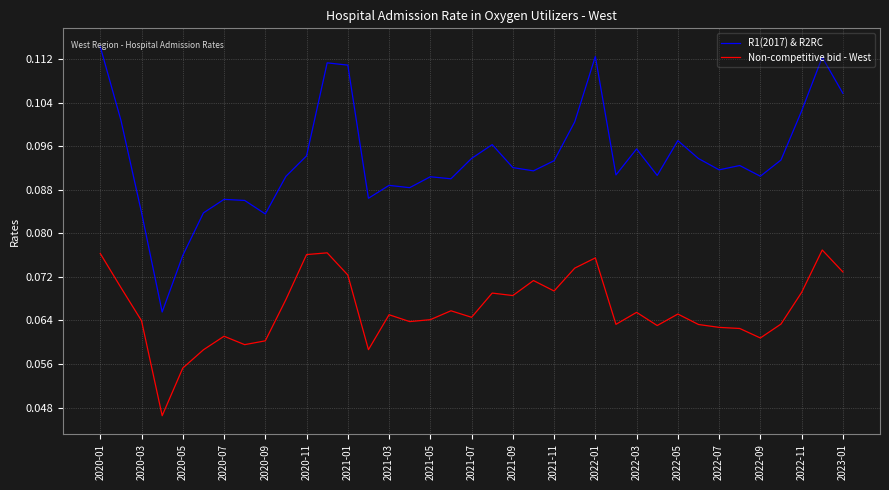

What are all the series names shown in the legend?

R1(2017) & R2RC, Non-competitive bid - West